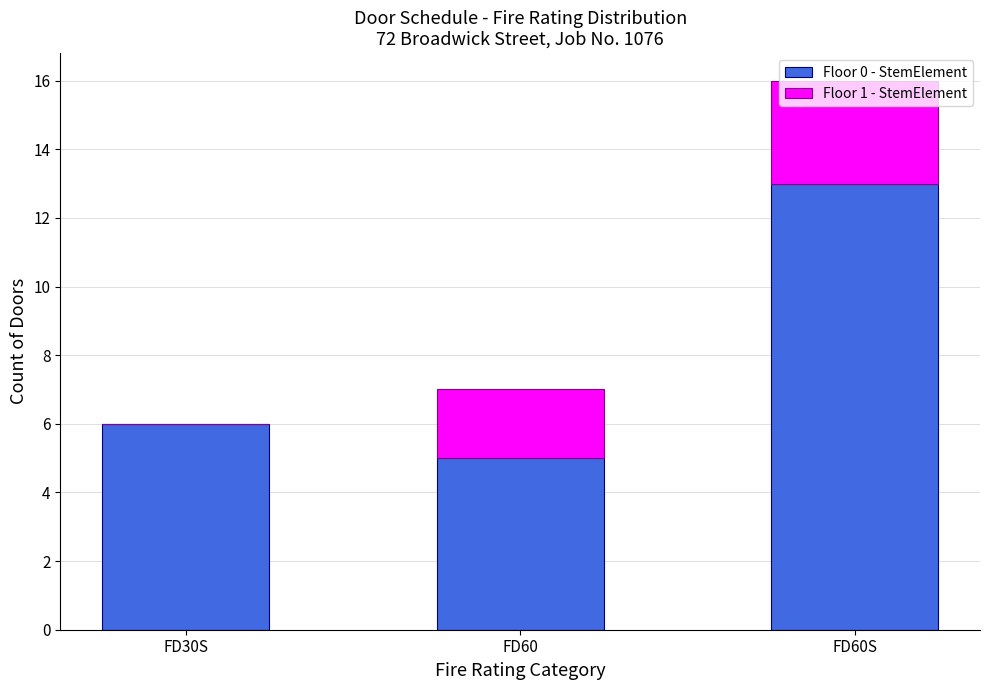

The Floor 0 - StemElement series shows 6 at FD30S. True or false?

True